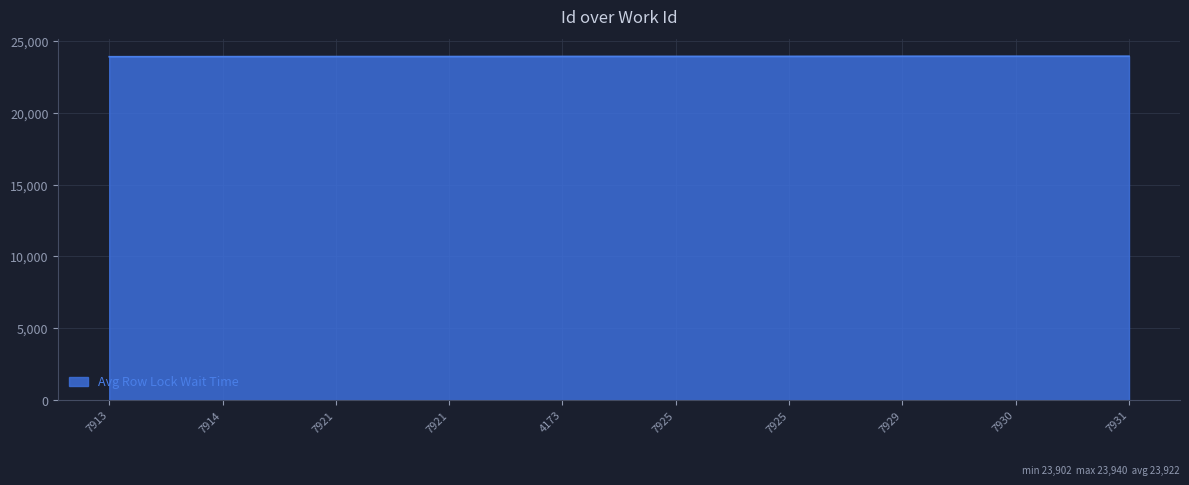

Does the chart have visible grid lines?

Yes